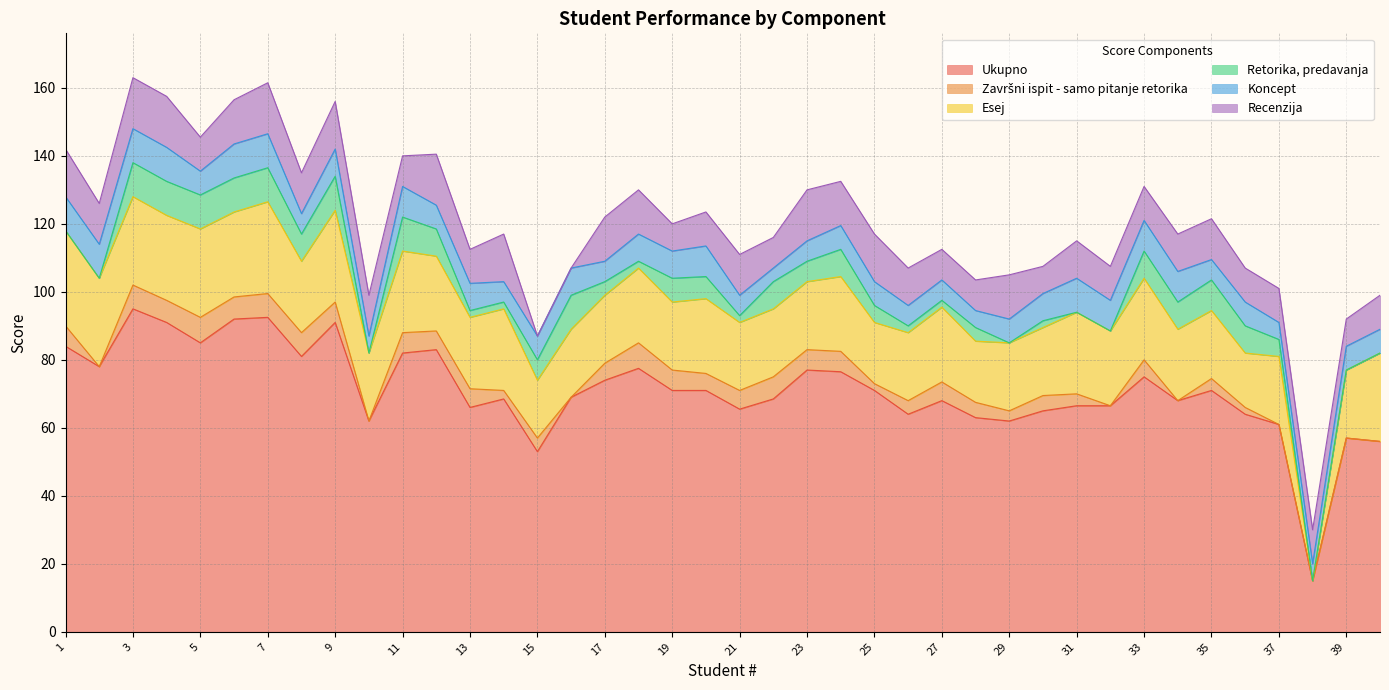

What is the value of the Esej point at the 14th from the left?

24.0